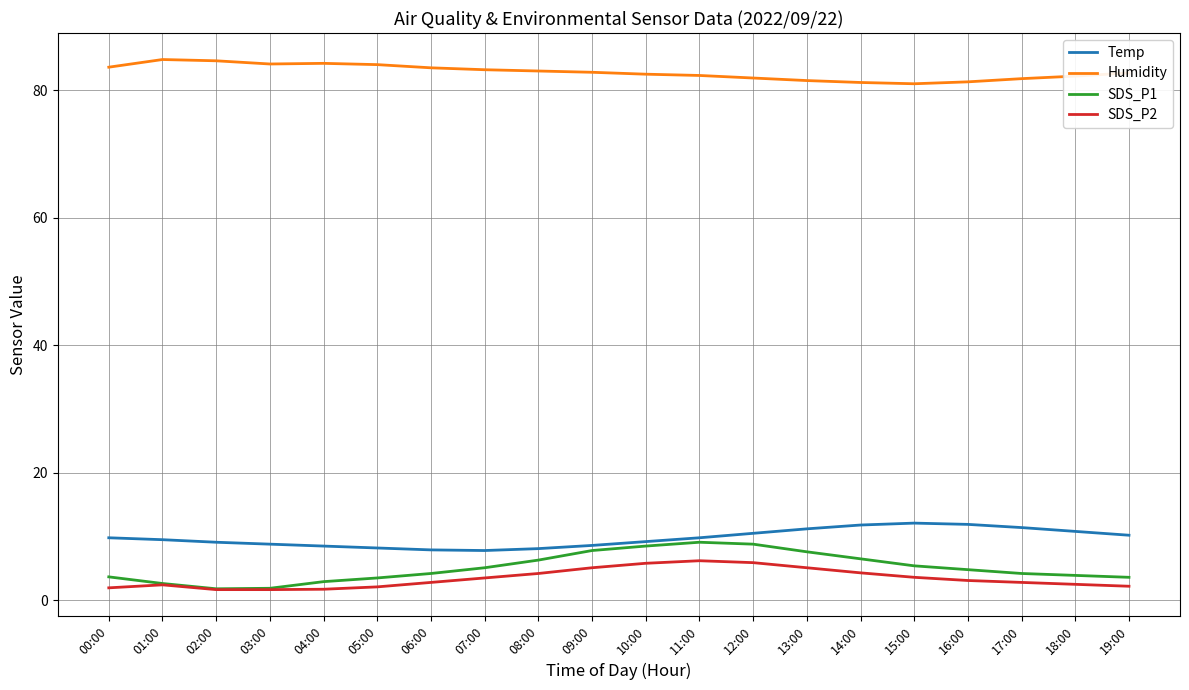

What is the difference between the highest and lowest values at 05:00?

81.9